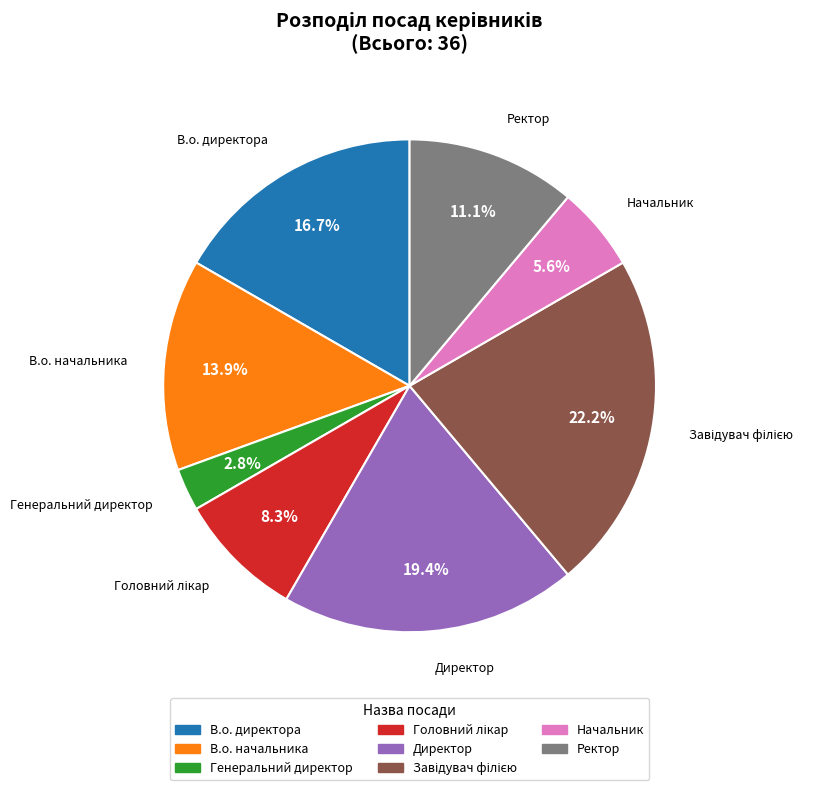

Approximately how many times larger is the value at Ректор compared to Начальник?

2.0